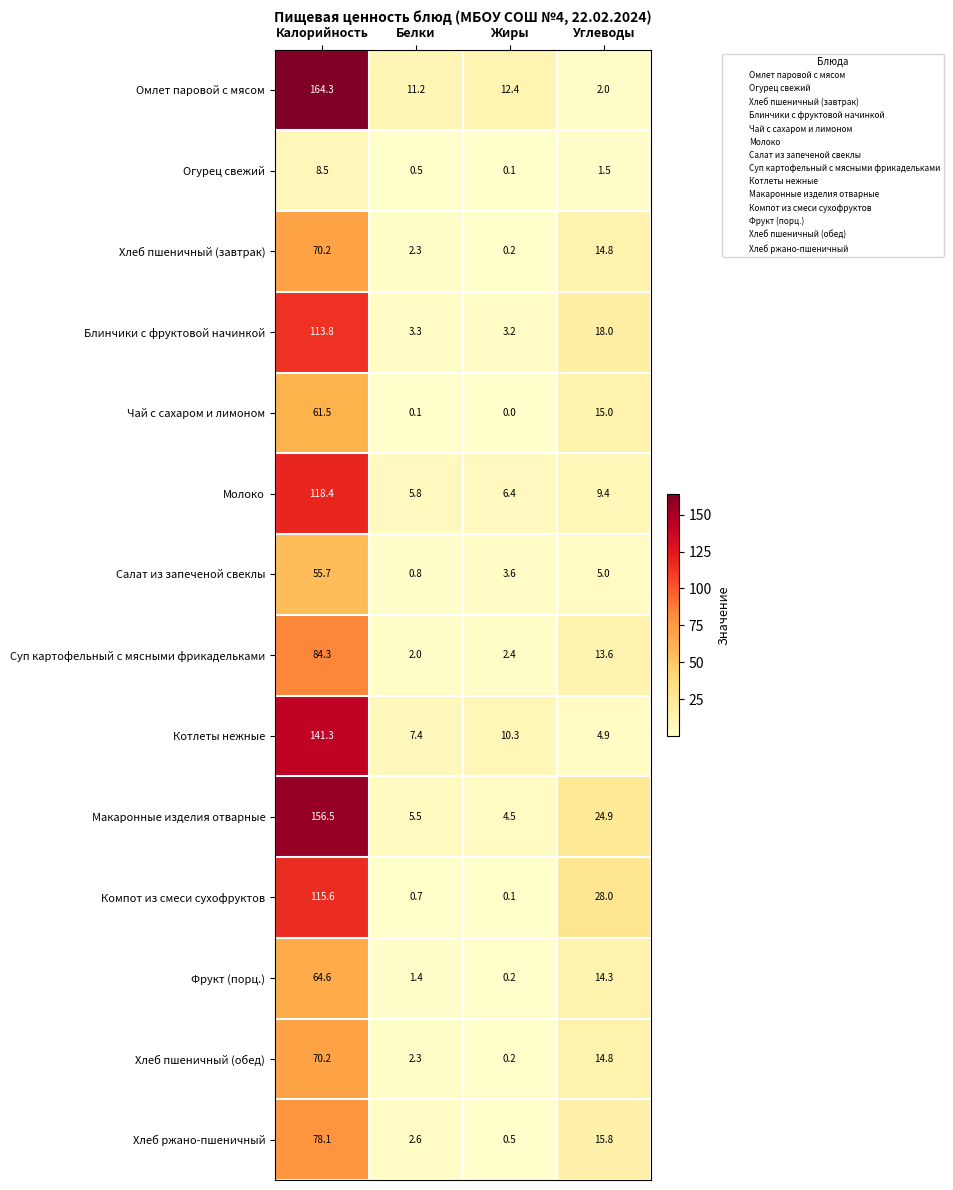

Which series changed the most between Белки and Углеводы?

Компот из смеси сухофруктов